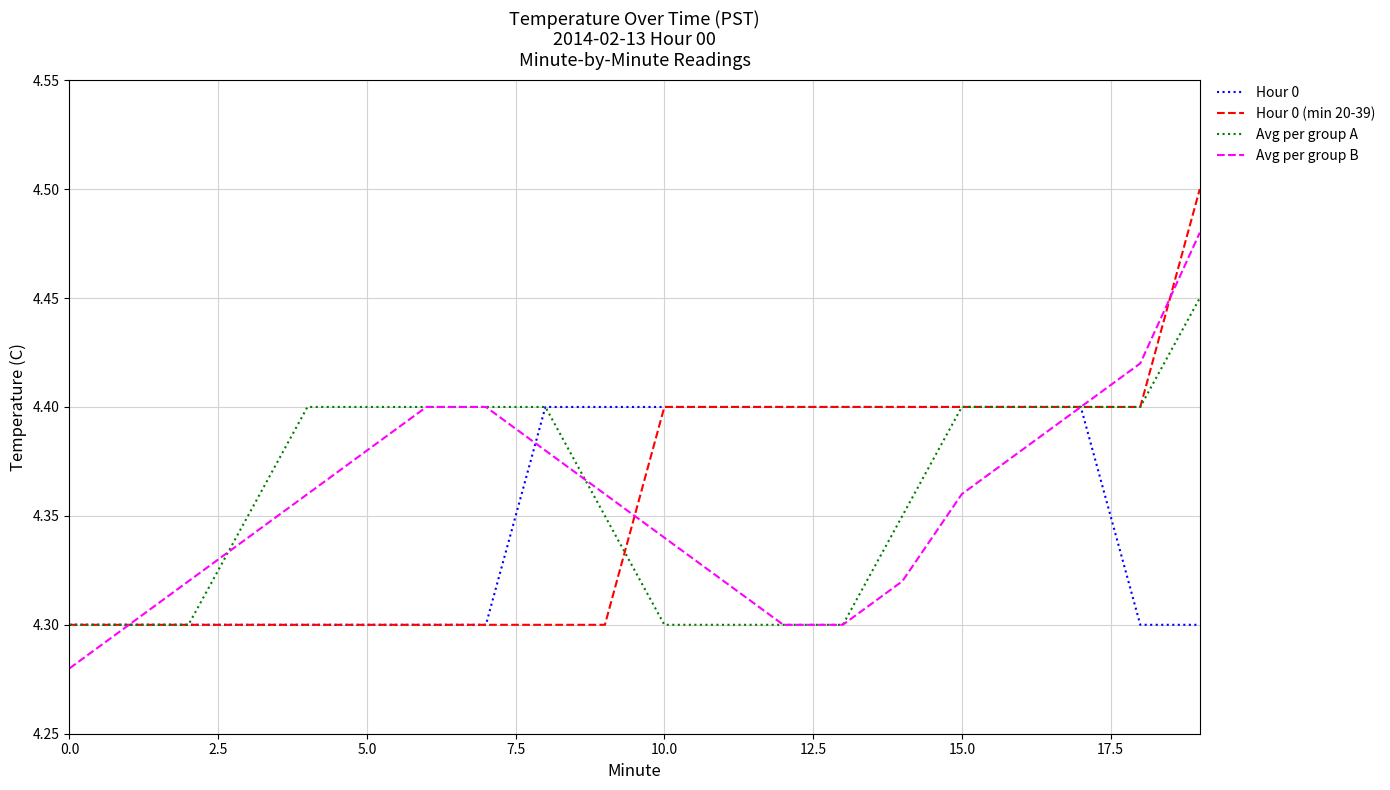

Rank the series by their maximum value, from lowest to highest.

Hour 0, Avg per group A, Avg per group B, Hour 0 (min 20-39)